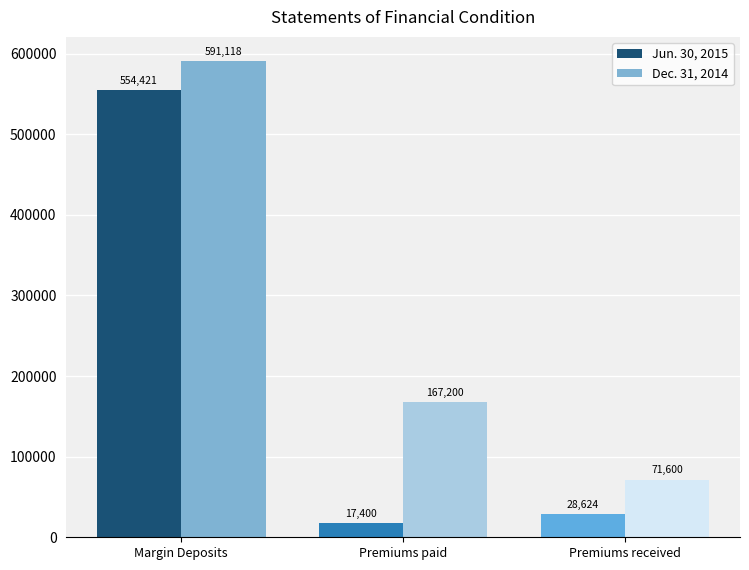

Is the value of Jun. 30, 2015 at Premiums paid greater than the value of Dec. 31, 2014 at Premiums paid?

No